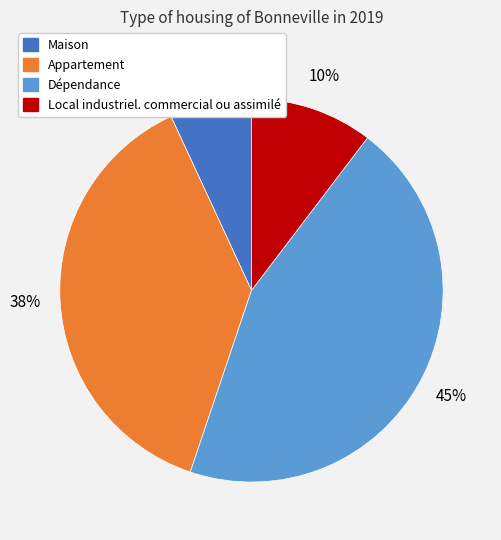

How many slices are in this pie chart?

4